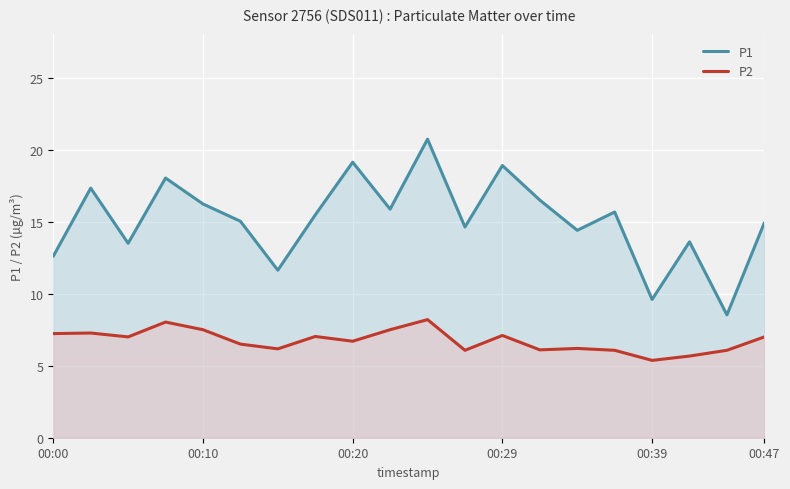

What is the minimum value shown in the chart?

5.4